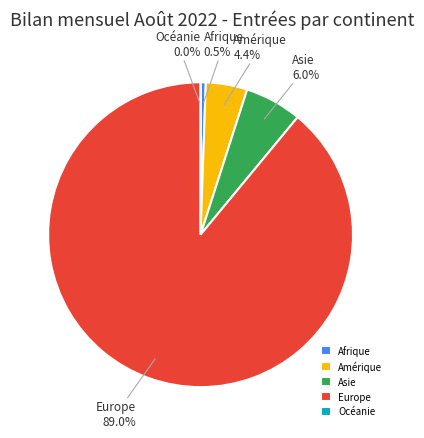

True or false: Europe accounts for 89% of the total.

True